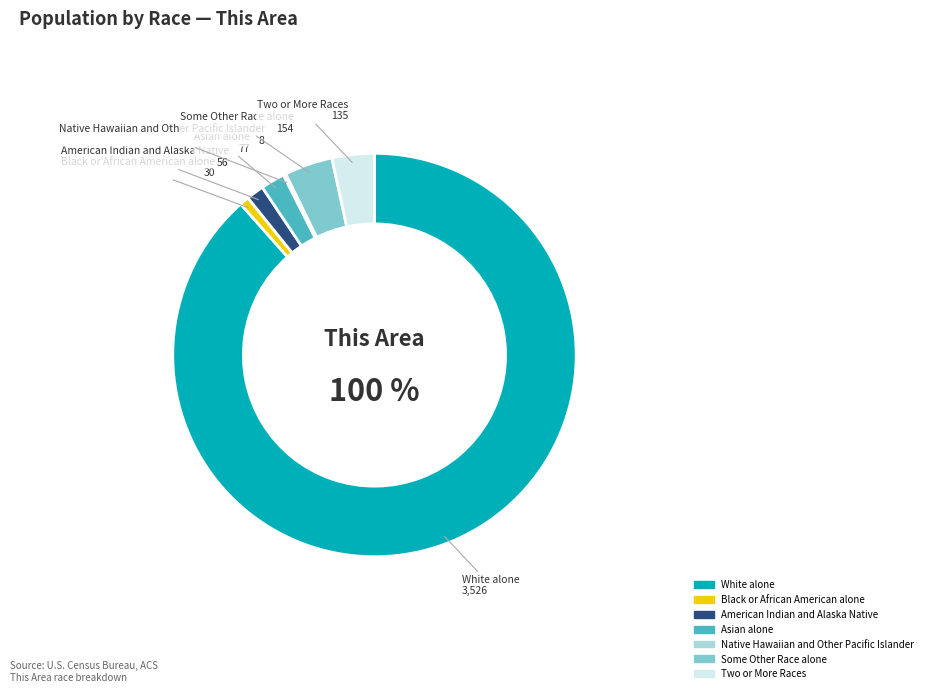

Combined, what portion of the pie is Some Other Race alone and White alone?

92.3%